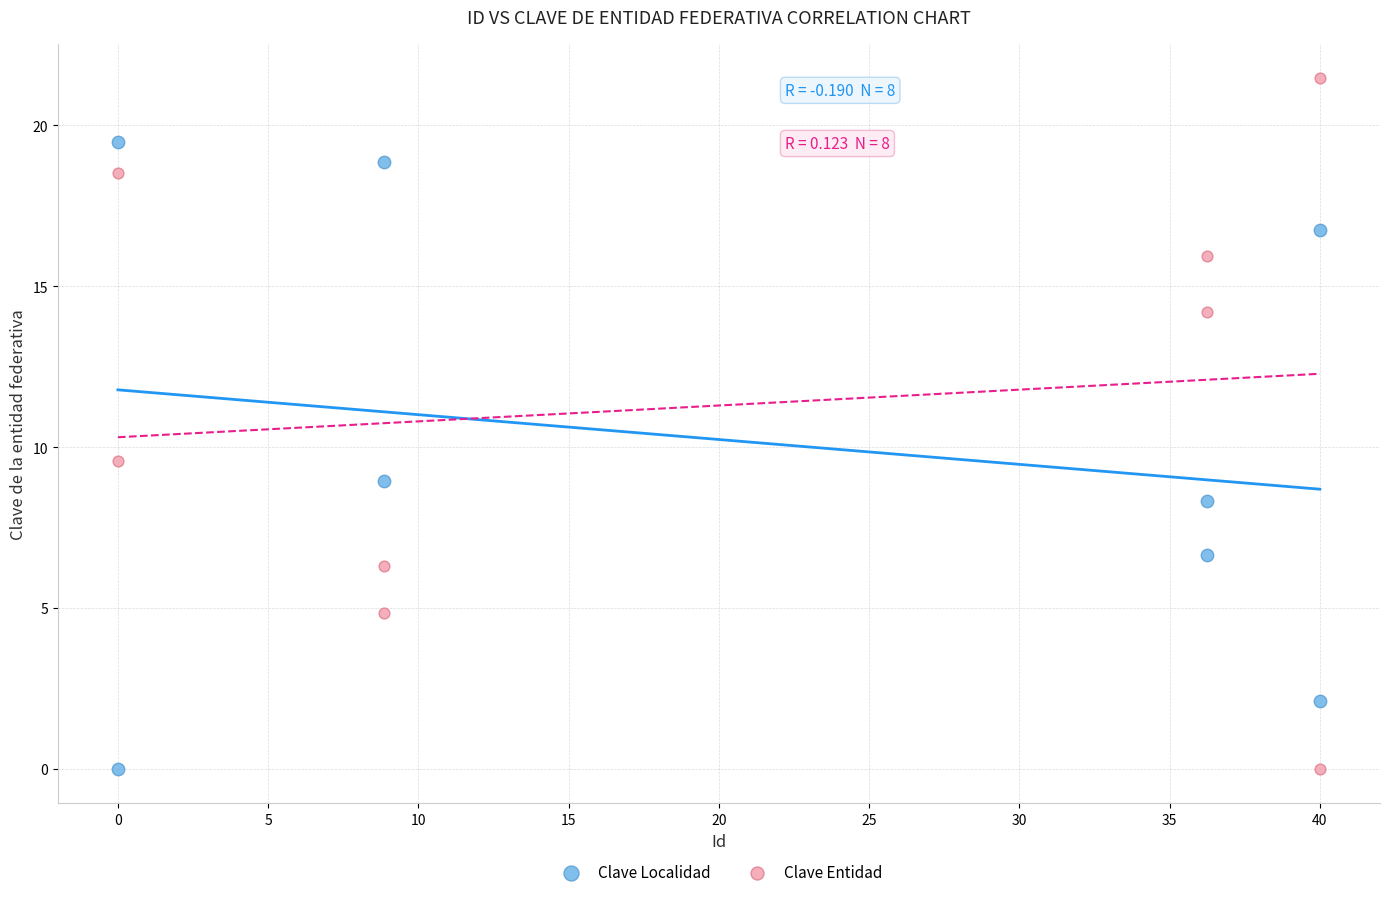

What are all the series names shown in the legend?

Clave Localidad, Clave Entidad